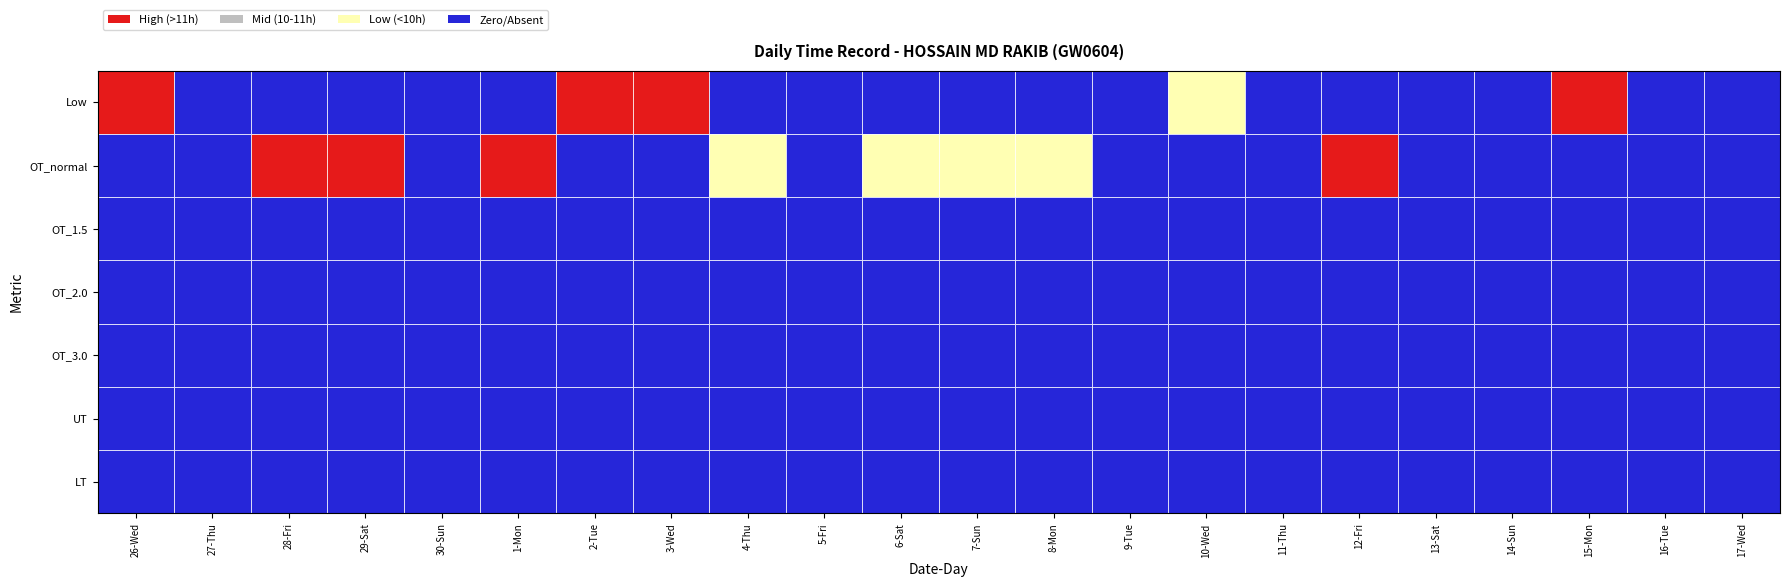

Reading left to right, list all the values displayed in this chart.

26-Wed: 0=11.2	1=0.0	2=0.0	3=0.0	4=0.0	5=0.0	6=0.0
27-Thu: 0=0.0	1=0.0	2=0.0	3=0.0	4=0.0	5=0.0	6=0.0
28-Fri: 0=0.0	1=11.1	2=0.0	3=0.0	4=0.0	5=0.0	6=0.0
29-Sat: 0=0.0	1=11.1	2=0.0	3=0.0	4=0.0	5=0.0	6=0.0
30-Sun: 0=0.0	1=0.0	2=0.0	3=0.0	4=0.0	5=0.0	6=0.0
1-Mon: 0=0.0	1=11.2	2=0.0	3=0.0	4=0.0	5=0.0	6=0.0
2-Tue: 0=11.2	1=0.0	2=0.0	3=0.0	4=0.0	5=0.0	6=0.0
3-Wed: 0=11.2	1=0.0	2=0.0	3=0.0	4=0.0	5=0.0	6=0.0
4-Thu: 0=0.0	1=9.9	2=0.0	3=0.0	4=0.0	5=0.0	6=0.0
5-Fri: 0=0.0	1=0.0	2=0.0	3=0.0	4=0.0	5=0.0	6=0.0
6-Sat: 0=0.0	1=9.7	2=0.0	3=0.0	4=0.0	5=0.0	6=0.0
7-Sun: 0=0.0	1=9.7	2=0.0	3=0.0	4=0.0	5=0.0	6=0.0
8-Mon: 0=0.0	1=9.7	2=0.0	3=0.0	4=0.0	5=0.0	6=0.0
9-Tue: 0=0.0	1=0.0	2=0.0	3=0.0	4=0.0	5=0.0	6=0.0
10-Wed: 0=9.7	1=0.0	2=0.0	3=0.0	4=0.0	5=0.0	6=0.0
11-Thu: 0=0.0	1=0.0	2=0.0	3=0.0	4=0.0	5=0.0	6=0.0
12-Fri: 0=0.0	1=11.2	2=0.0	3=0.0	4=0.0	5=0.0	6=0.0
13-Sat: 0=0.0	1=0.0	2=0.0	3=0.0	4=0.0	5=0.0	6=0.0
14-Sun: 0=0.0	1=0.0	2=0.0	3=0.0	4=0.0	5=0.0	6=0.0
15-Mon: 0=11.2	1=0.0	2=0.0	3=0.0	4=0.0	5=0.0	6=0.0
16-Tue: 0=0.0	1=0.0	2=0.0	3=0.0	4=0.0	5=0.0	6=0.0
17-Wed: 0=0.0	1=0.0	2=0.0	3=0.0	4=0.0	5=0.0	6=0.0